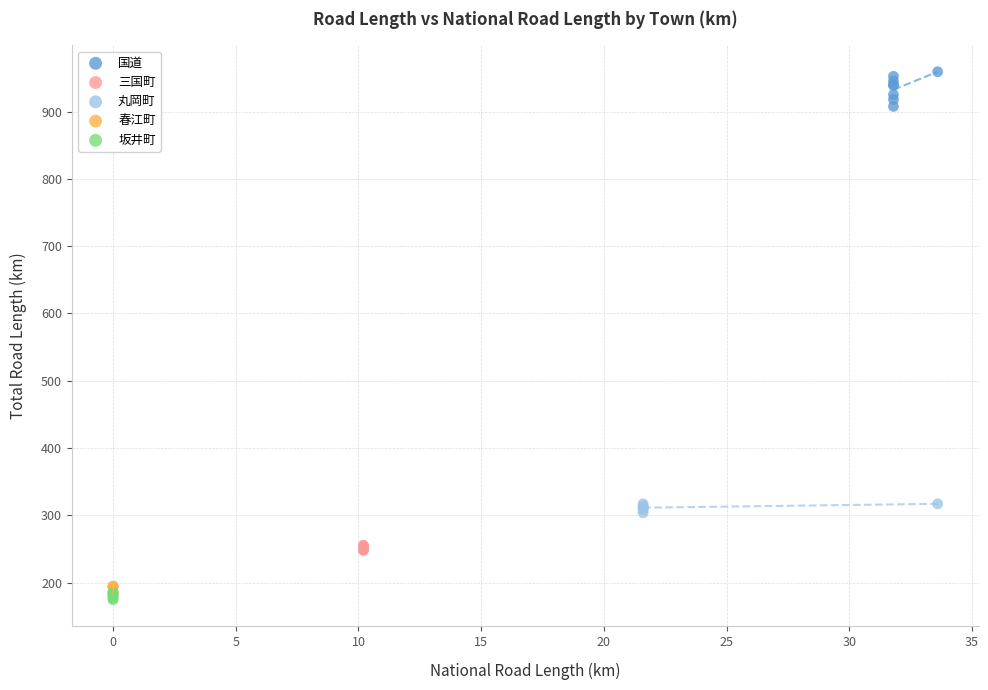

Which series reaches the minimum Y coordinate?

坂井町